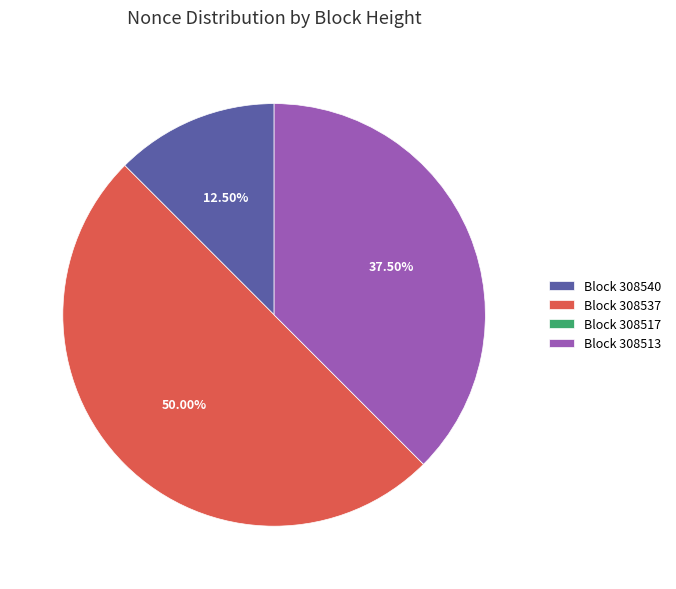

Does Block 308540 represent more than half of the total?

No